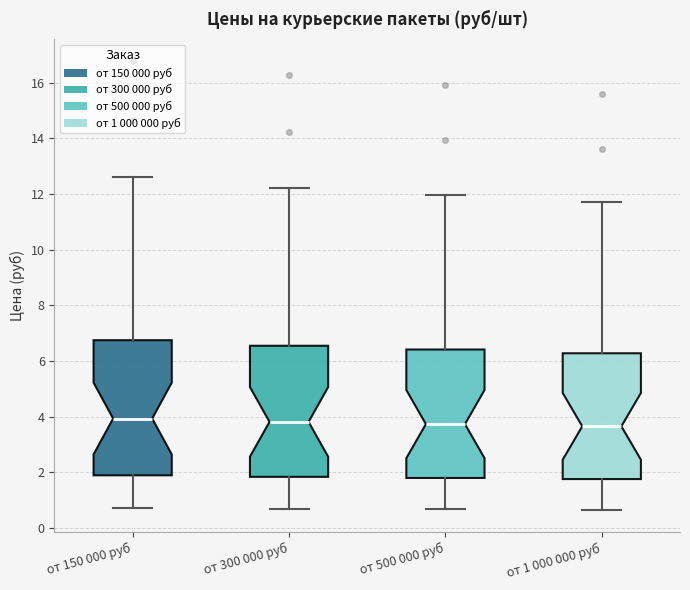

Reading left to right, read every box against the y-axis: the position of its median line, the range the box covers, and the ends of its whiskers. The values are not printed on the chart, so give them approximately, as read against the axis.

от 150 000 руб: median 4.0, box 1.8 to 6.8, whiskers 0.8 to 12.6
от 300 000 руб: median 3.8, box 1.8 to 6.6, whiskers 0.6 to 12.2
от 500 000 руб: median 3.8, box 1.8 to 6.4, whiskers 0.6 to 12.0
от 1 000 000 руб: median 3.6, box 1.8 to 6.2, whiskers 0.6 to 11.8